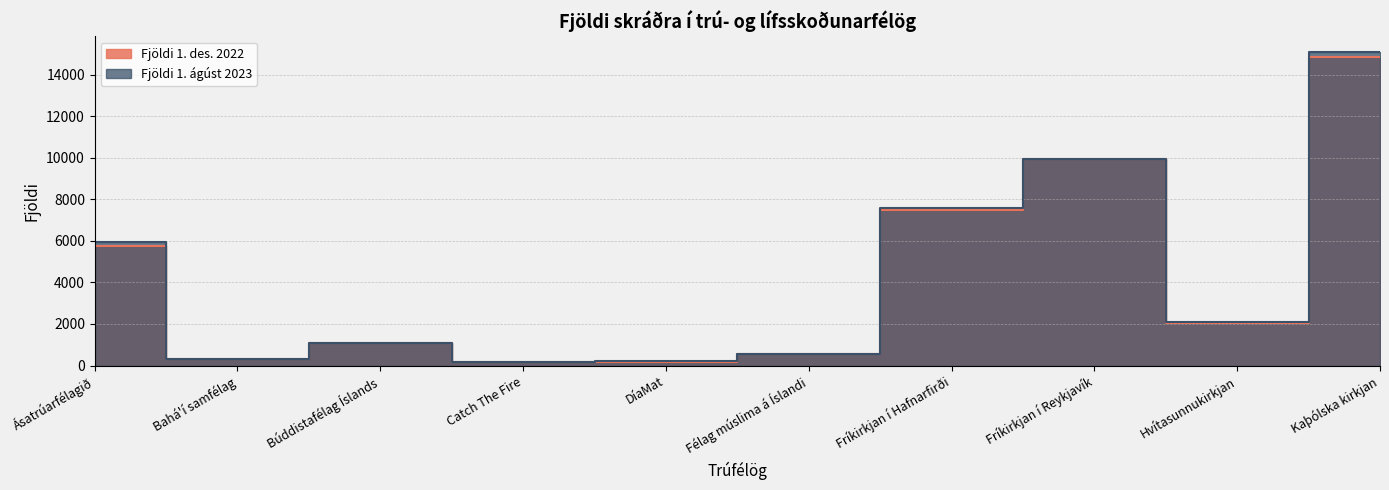

What is the difference between the highest and lowest values at Fríkirkjan í Reykjavík?

2